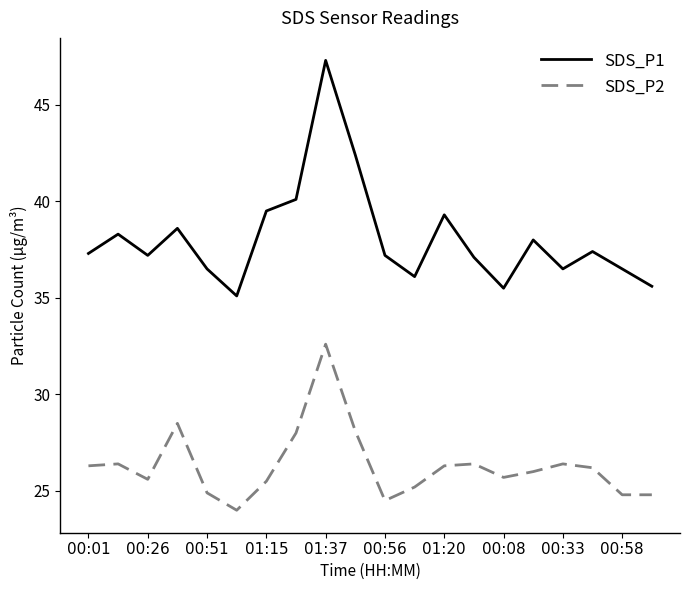

In SDS_P1, how many points are lower than both neighbors (excluding endpoints)?

5